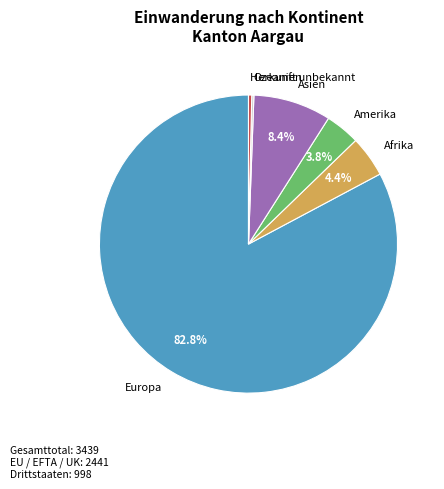

Is there any slice that represents more than half of the pie?

Yes